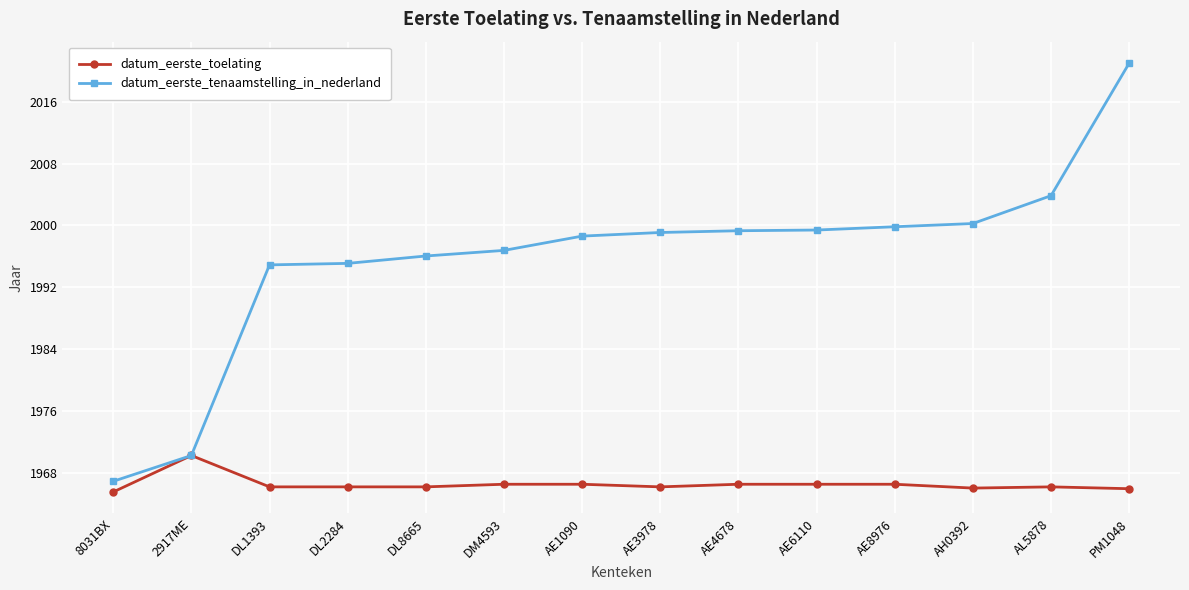

At how many categories does at least one series exceed 1998?

8